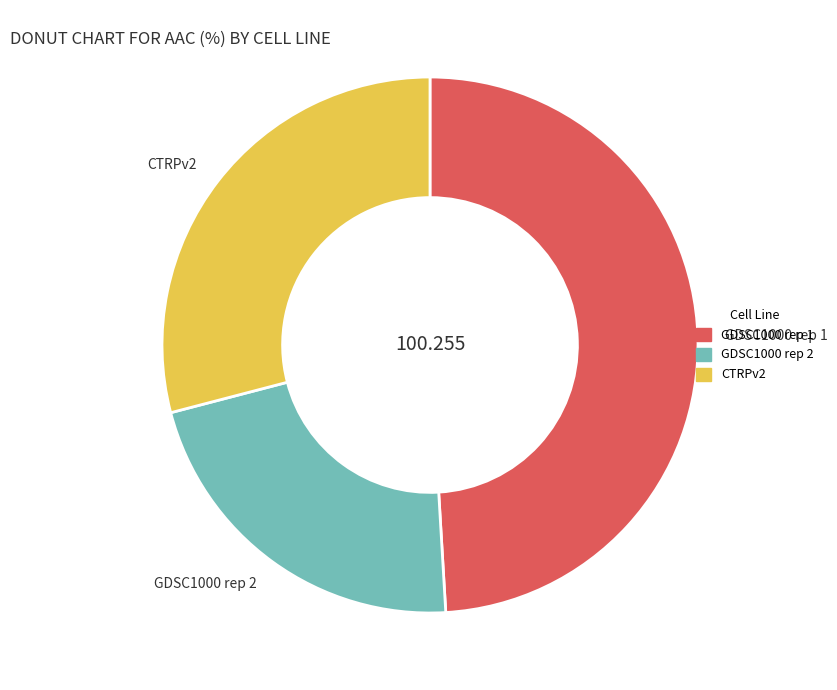

How many slices are in this pie chart?

3